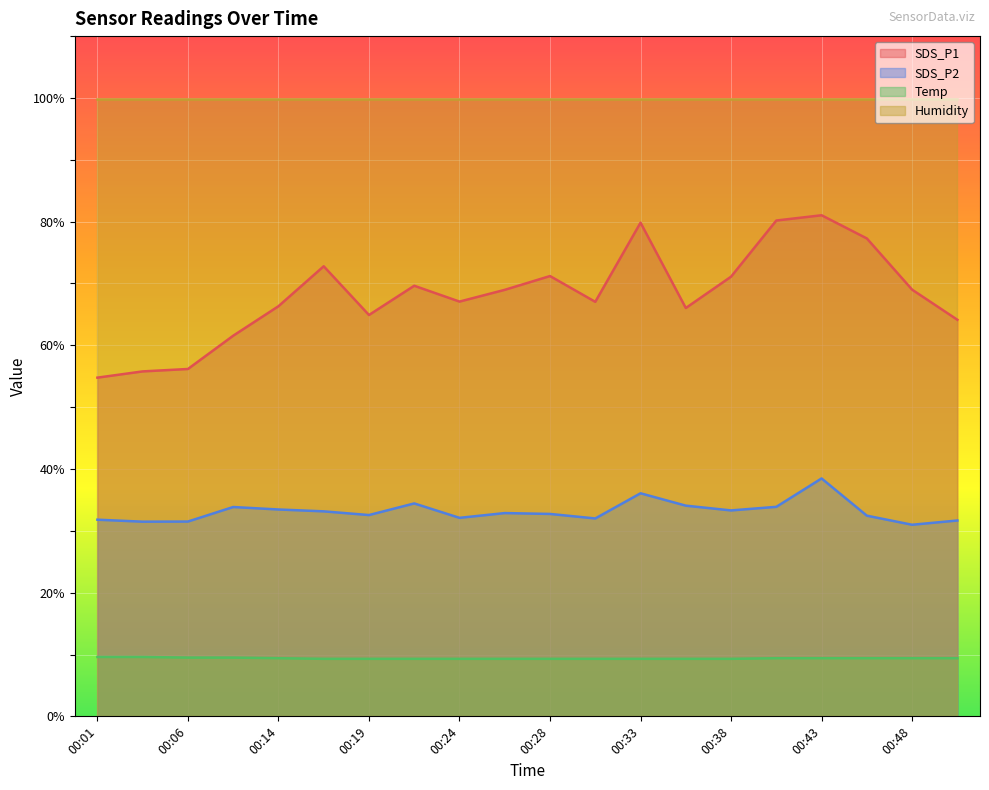

What is the difference between the SDS_P2 values at 00:28 and 00:41?

1.2